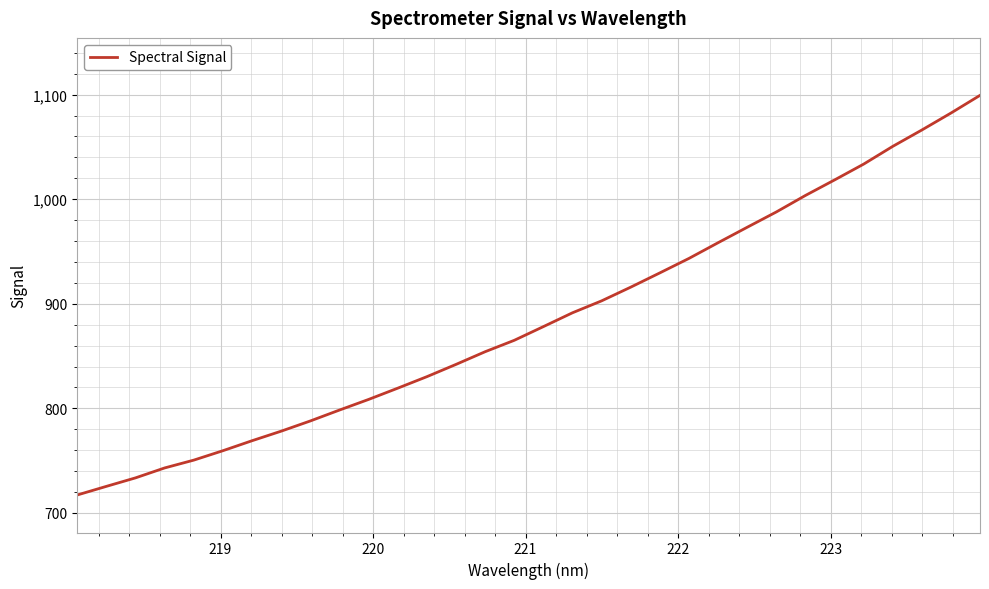

Count the number of data series in this chart.

1